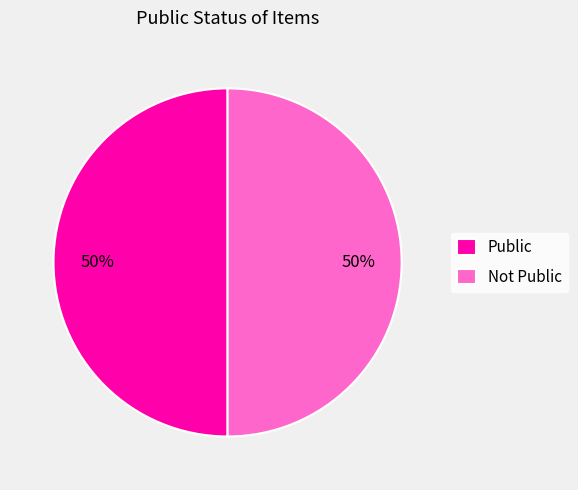

Combined, do Not Public and Public account for over 50%?

Yes